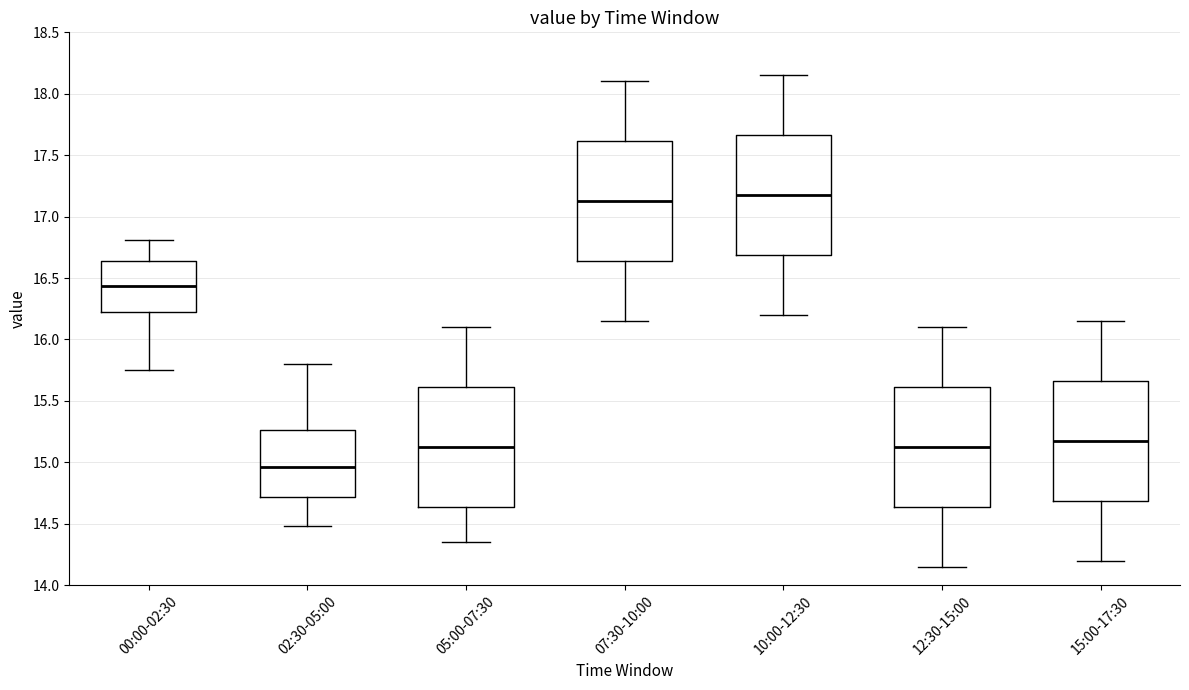

Reading left to right, read every box against the y-axis: the position of its median line, the range the box covers, and the ends of its whiskers. The values are not printed on the chart, so give them approximately, as read against the axis.

00:00-02:30: median 16.45, box 16.20 to 16.65, whiskers 15.75 to 16.80
02:30-05:00: median 14.95, box 14.70 to 15.25, whiskers 14.50 to 15.80
05:00-07:30: median 15.15, box 14.65 to 15.60, whiskers 14.35 to 16.10
07:30-10:00: median 17.15, box 16.65 to 17.60, whiskers 16.15 to 18.10
10:00-12:30: median 17.20, box 16.70 to 17.65, whiskers 16.20 to 18.15
12:30-15:00: median 15.15, box 14.65 to 15.60, whiskers 14.15 to 16.10
15:00-17:30: median 15.20, box 14.70 to 15.65, whiskers 14.20 to 16.15